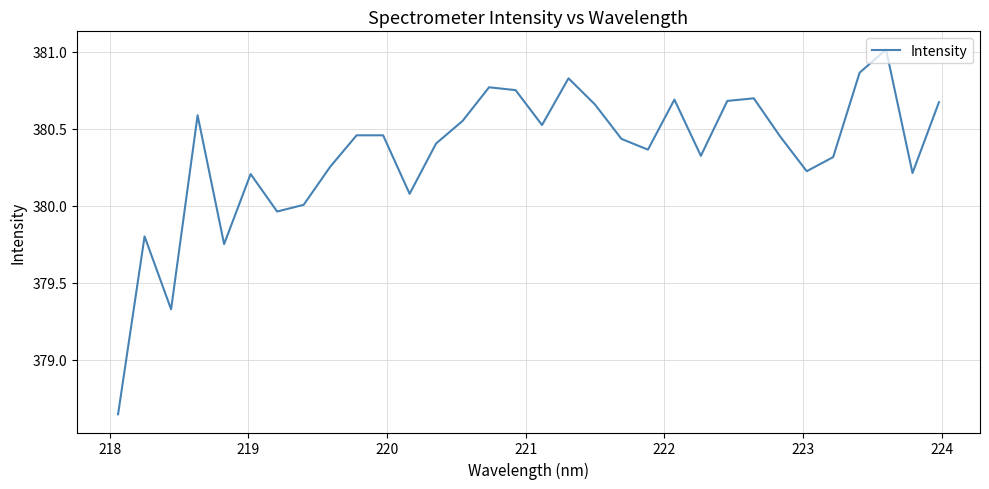

What is the difference between the maximum and minimum values?

2.4